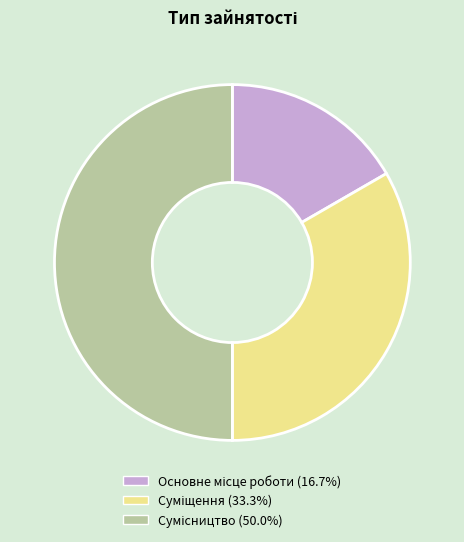

Is it true that Основне місце роботи is 17% of the pie?

True